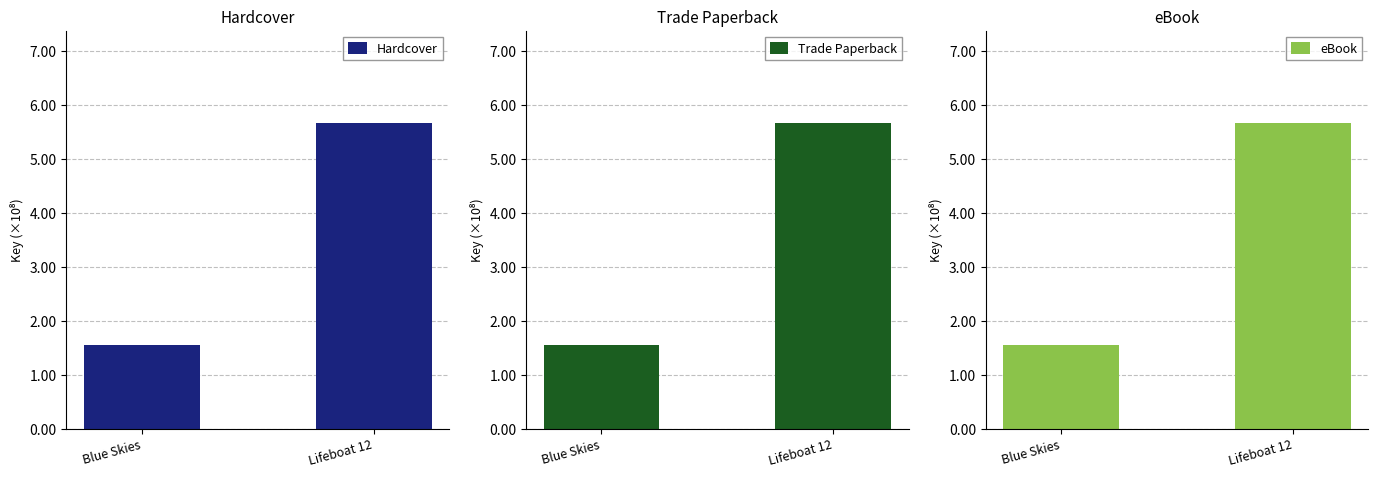

At which label is eBook closest to 361318257?

Blue Skies